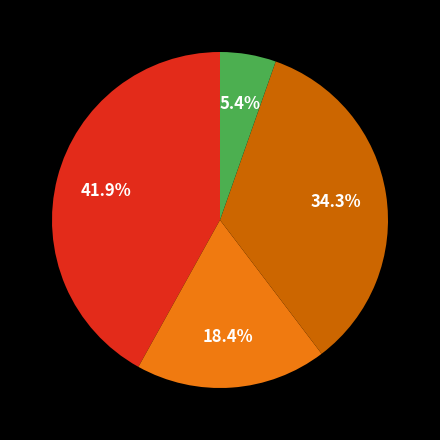

Count the number of slices in the pie.

4